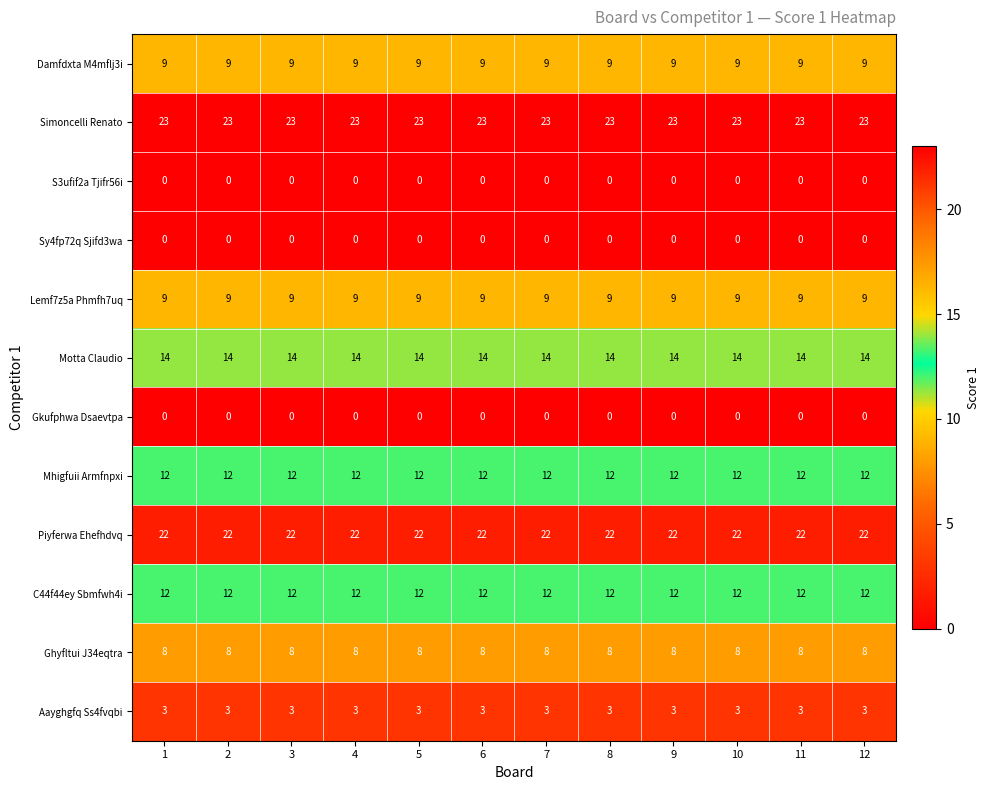

Which series has the largest total across all categories?

Simoncelli Renato